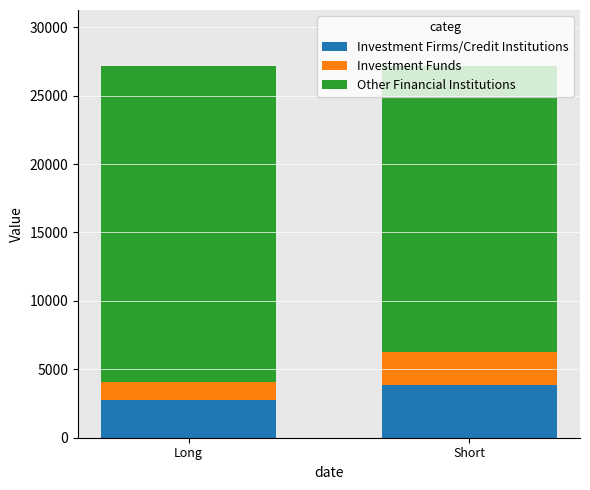

What is the total value across all series at Short?

27152.4